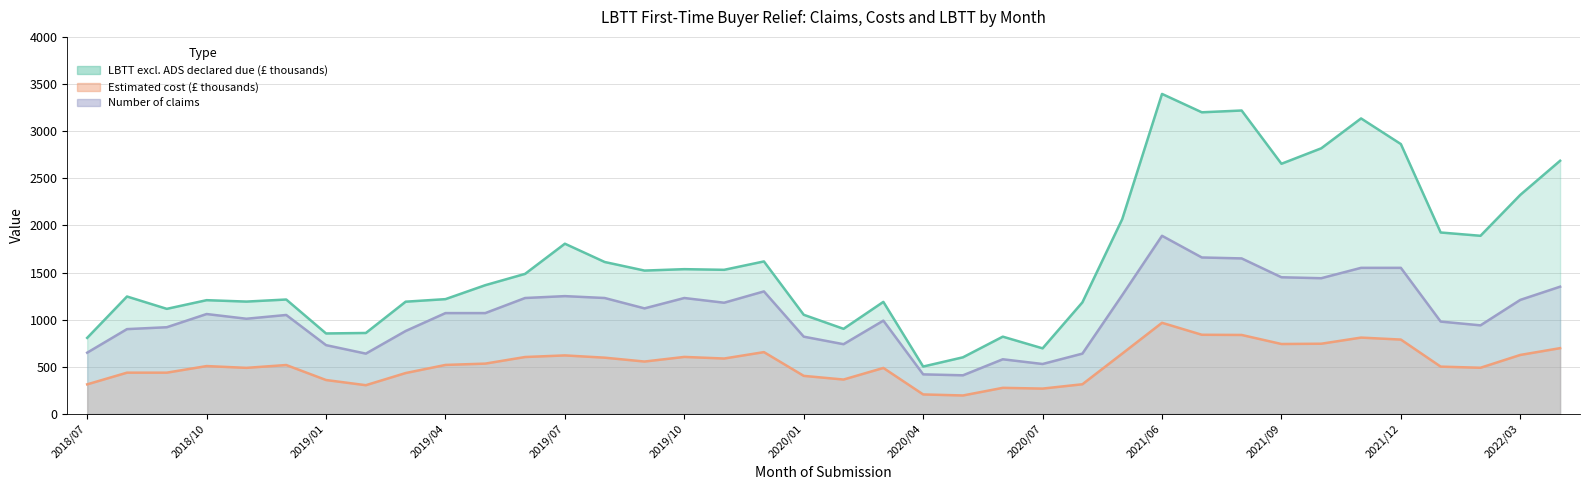

True or false: Estimated cost (£ thousands) has more than 0 interior local peaks.

True